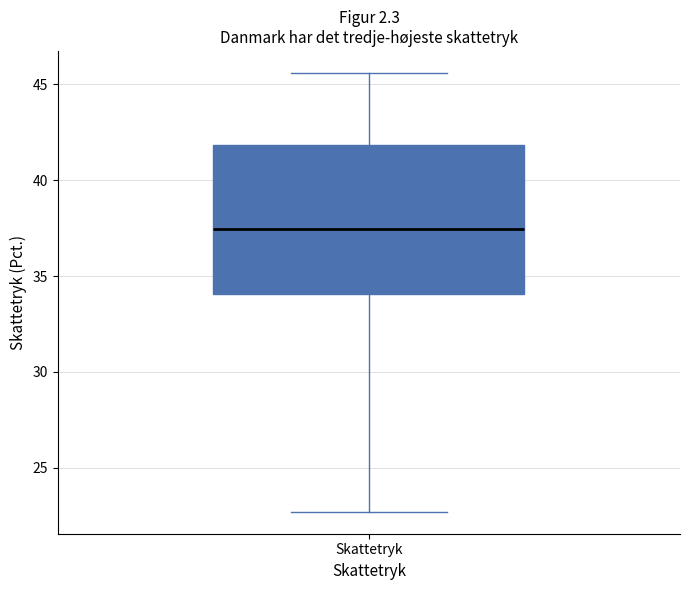

Transcribe this box plot: give where the median line is, the range the box spans, and where the two whiskers end, as read against the y-axis. The values are not printed on the chart, so give them approximately, as read against the axis.

median 37.5, box 34.0 to 42.0, whiskers 22.5 to 45.5